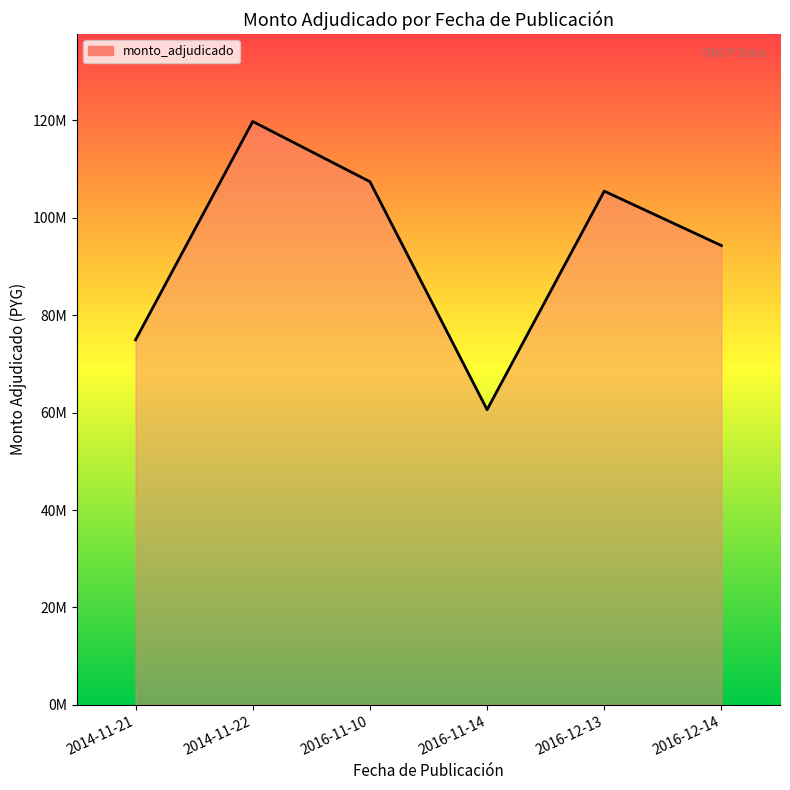

Rank the categories by value from lowest to highest.

2016-11-14, 2014-11-21, 2016-12-14, 2016-12-13, 2016-11-10, 2014-11-22